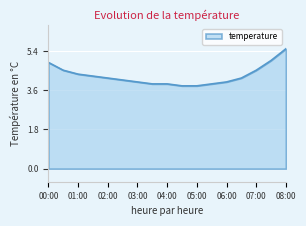

What is the difference between the maximum and minimum values?

1.7